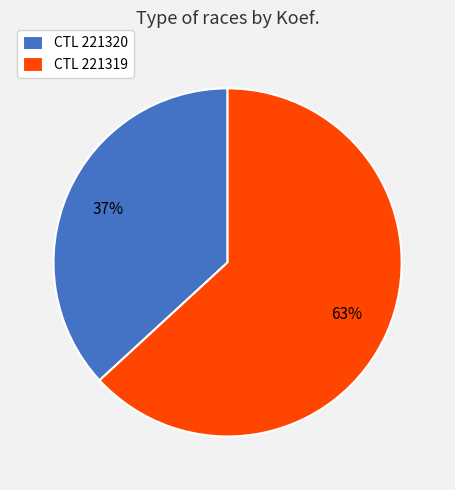

Between CTL 221320 and CTL 221319, which is larger?

CTL 221319